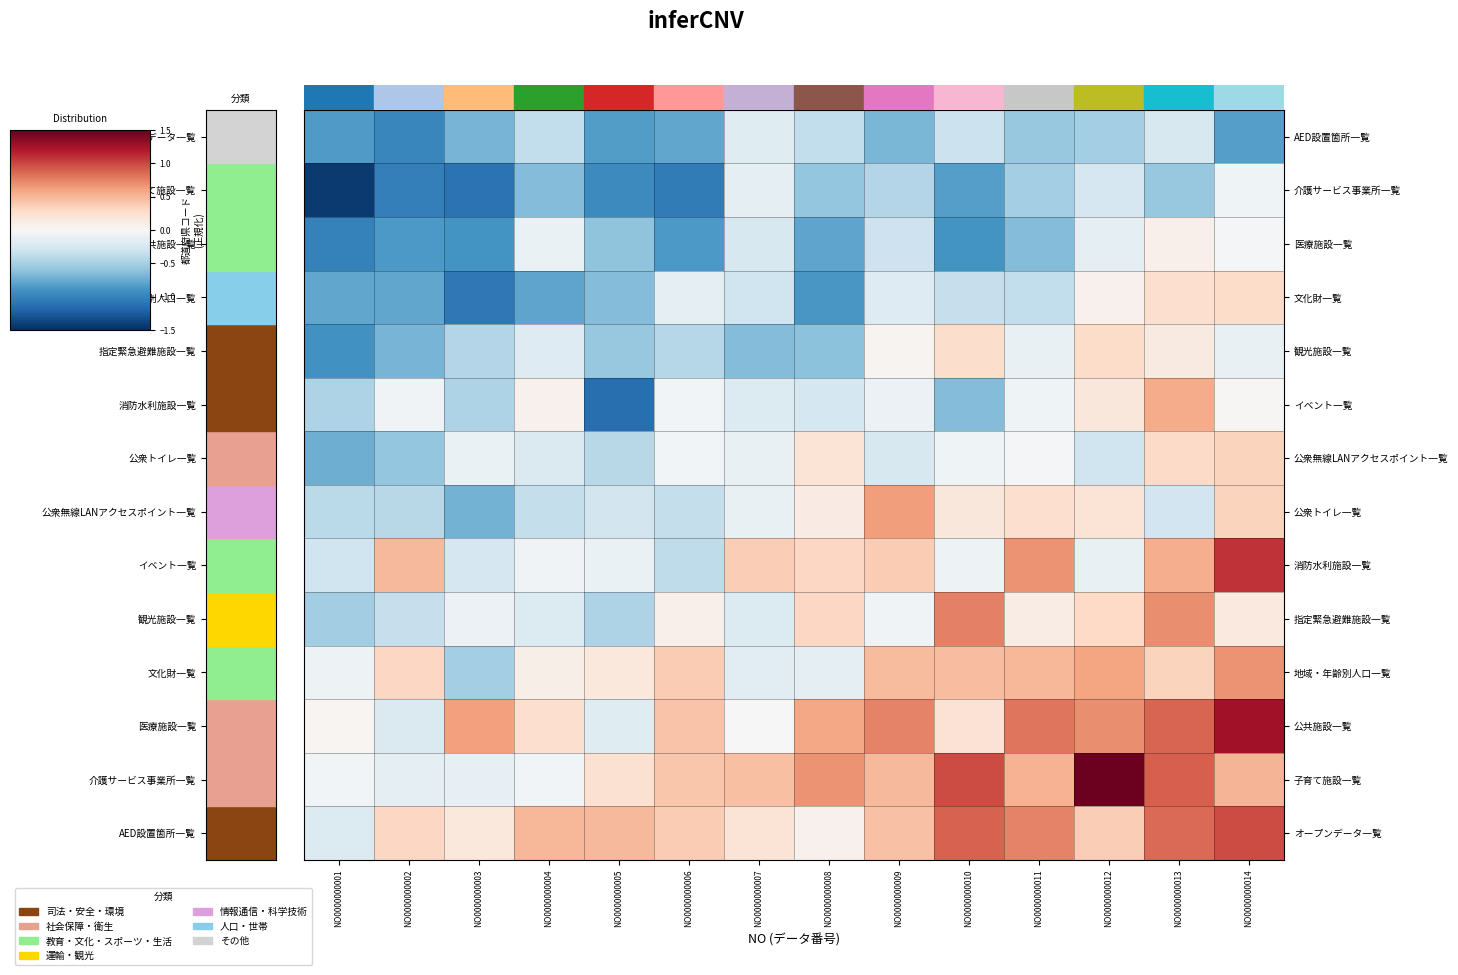

Which series changed the most between NO0000000010 and NO0000000014?

消防水利施設一覧